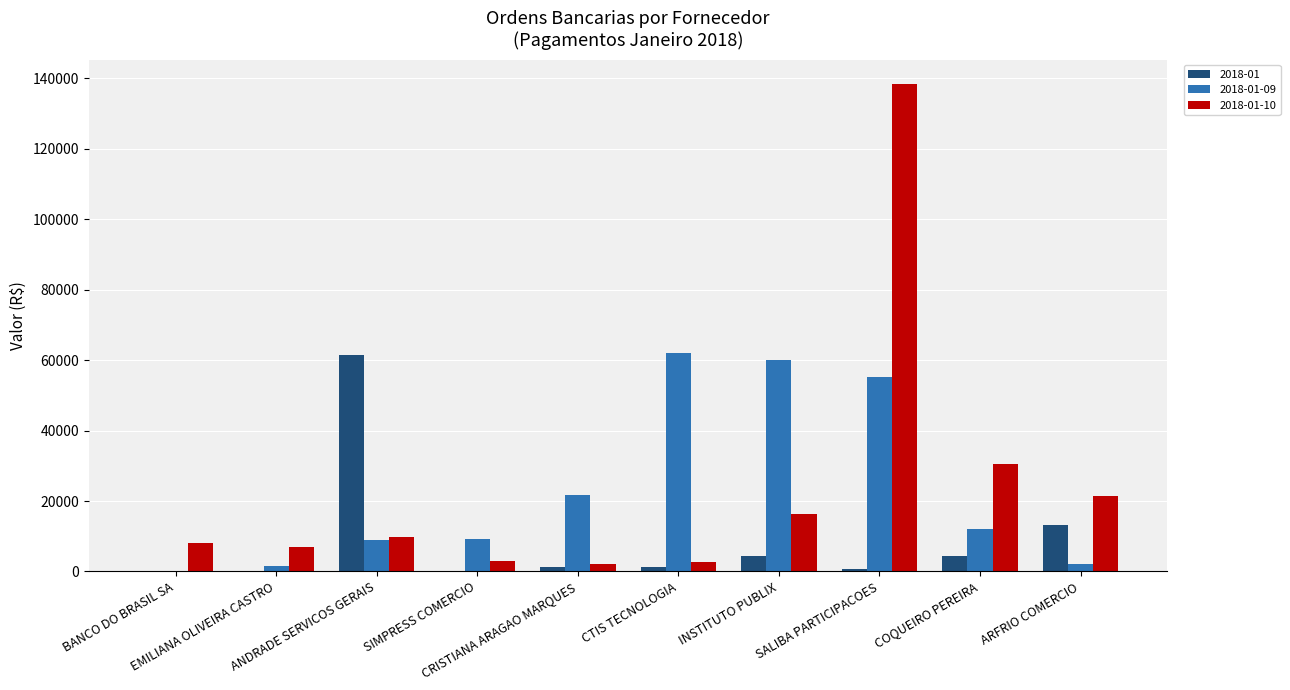

What is the maximum value for 2018-01-10?

138464.9